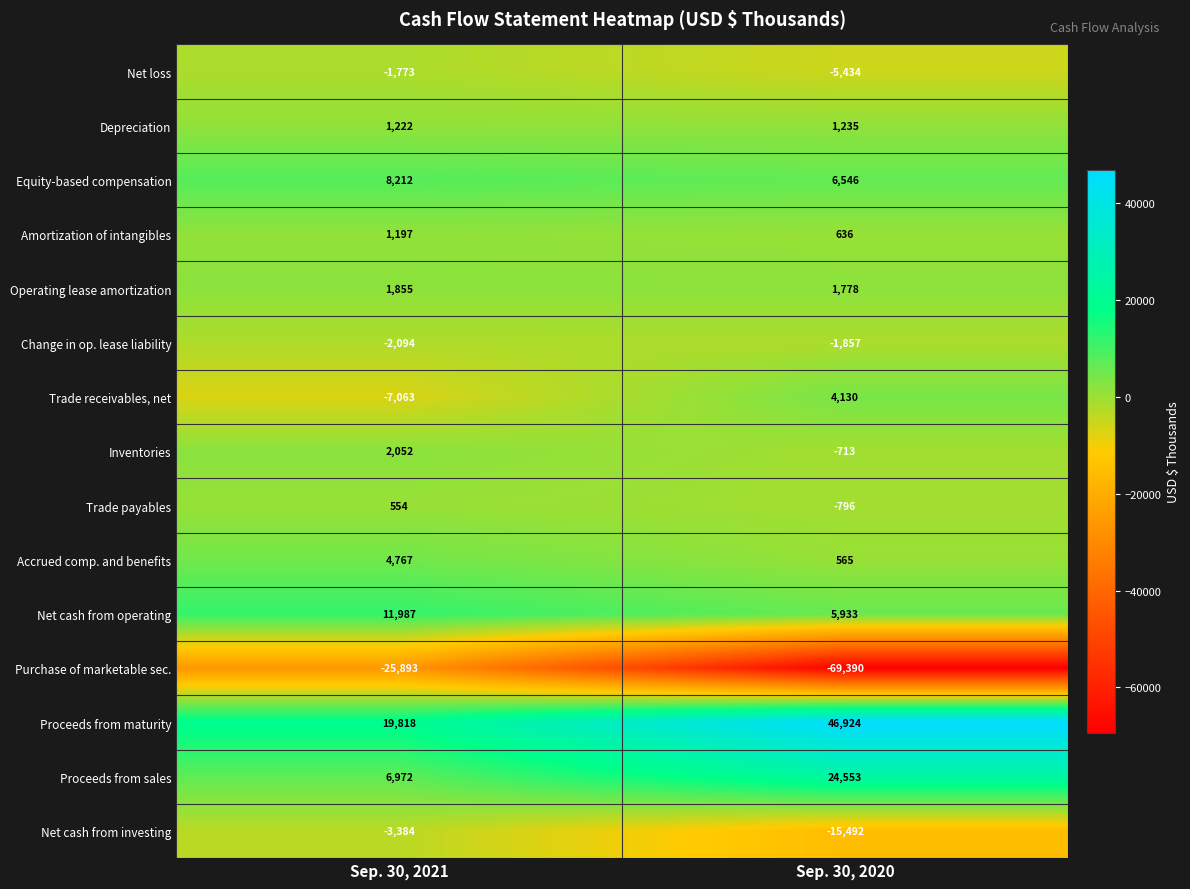

True or false: Net cash from operating has a value of 7990 at Sep. 30, 2020.

False